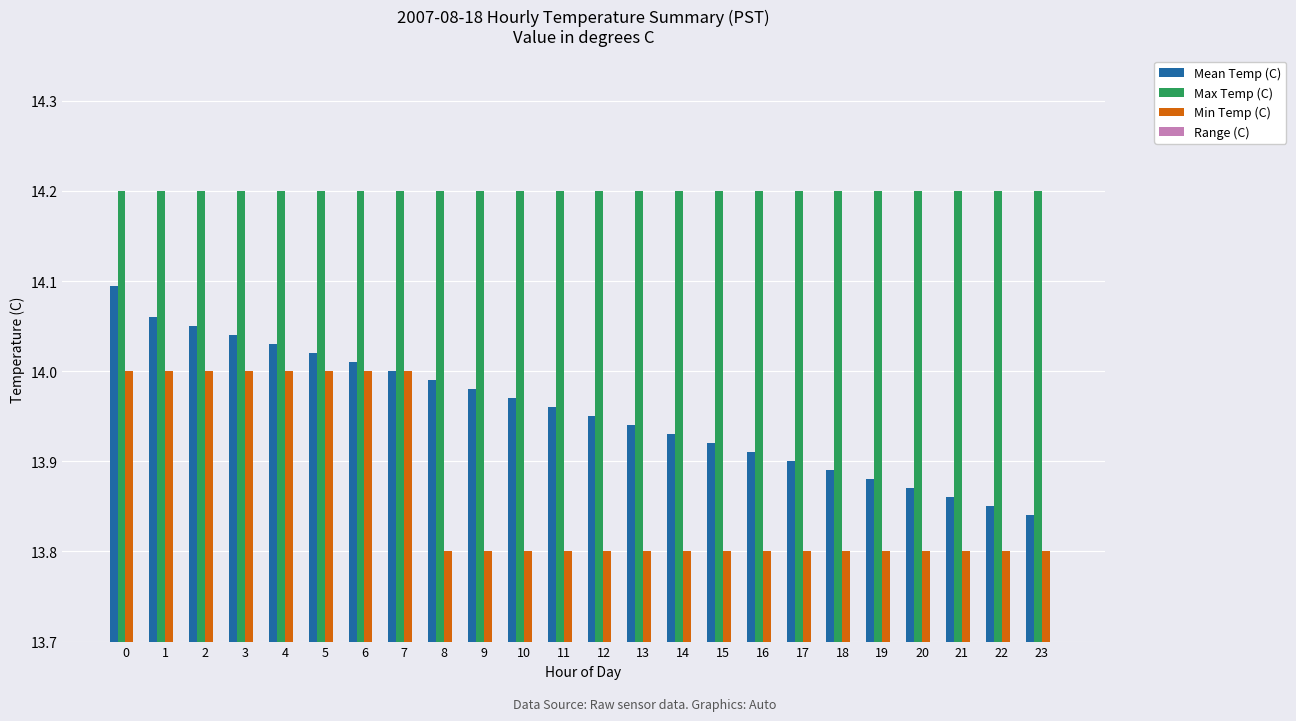

Which series has the largest range (max minus min)?

Mean Temp (C)